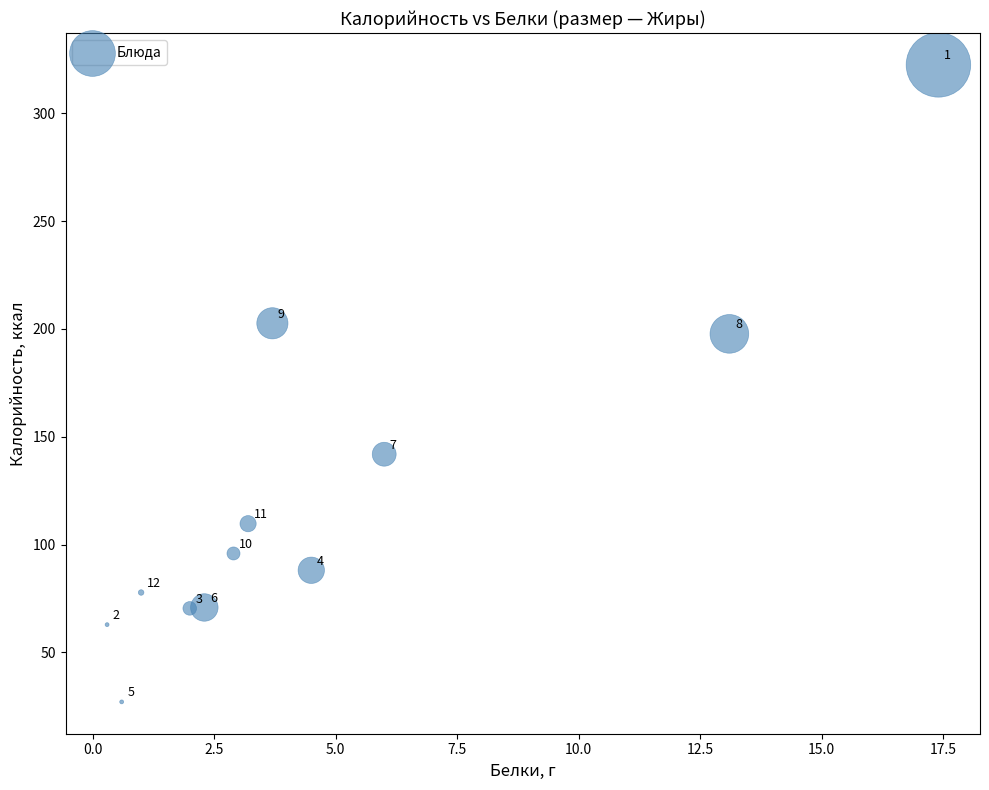

What is the average X value?

4.8